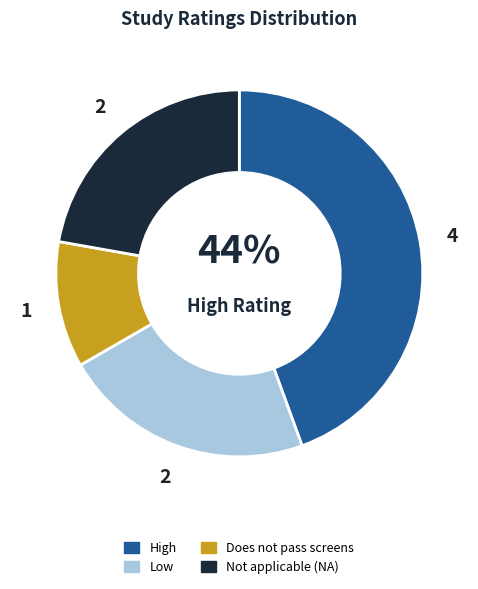

Is High the majority of the pie?

No